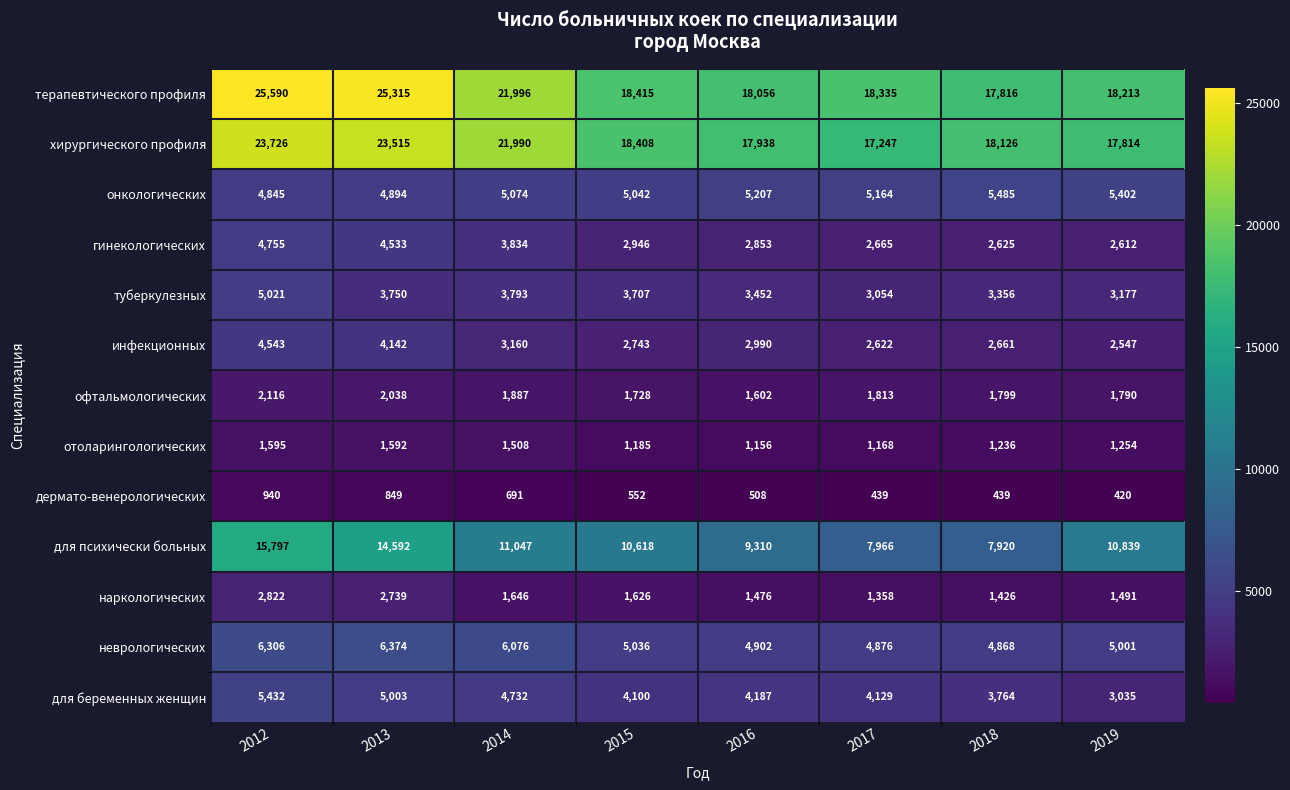

What is the maximum value shown in the chart?

25590